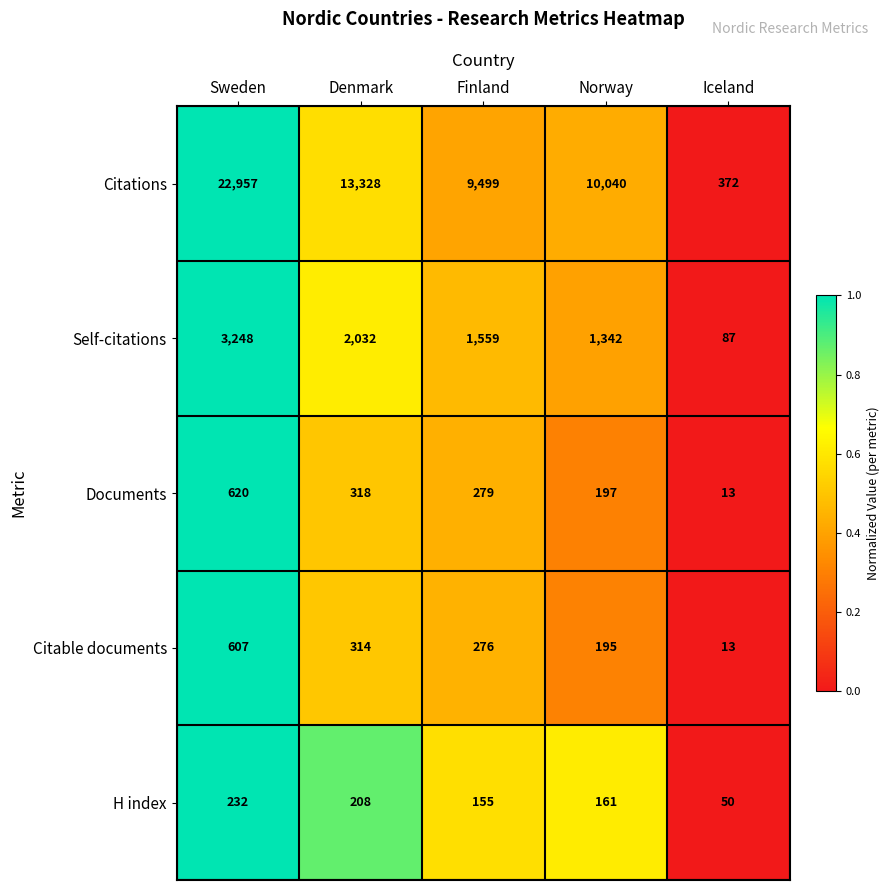

What is the sum of the H index values at Denmark and Finland?

363